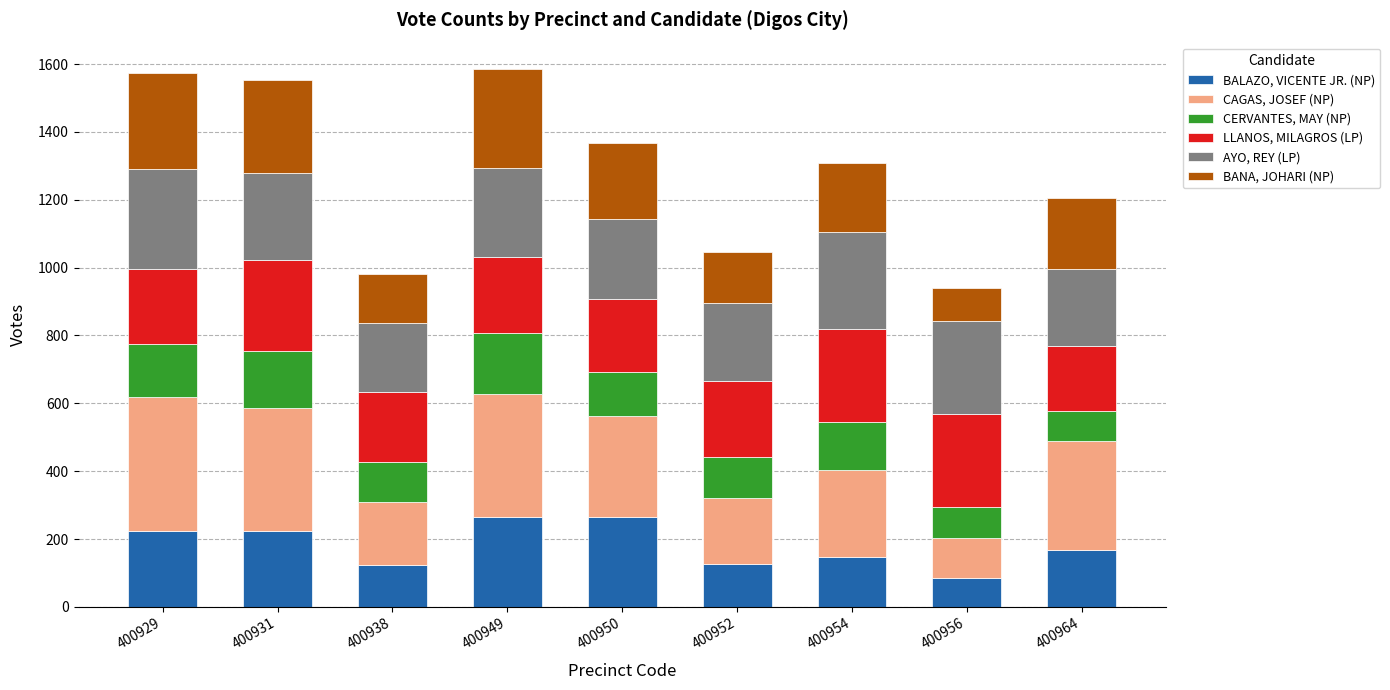

What is the highest value of the BALAZO, VICENTE JR. (NP) series?

264